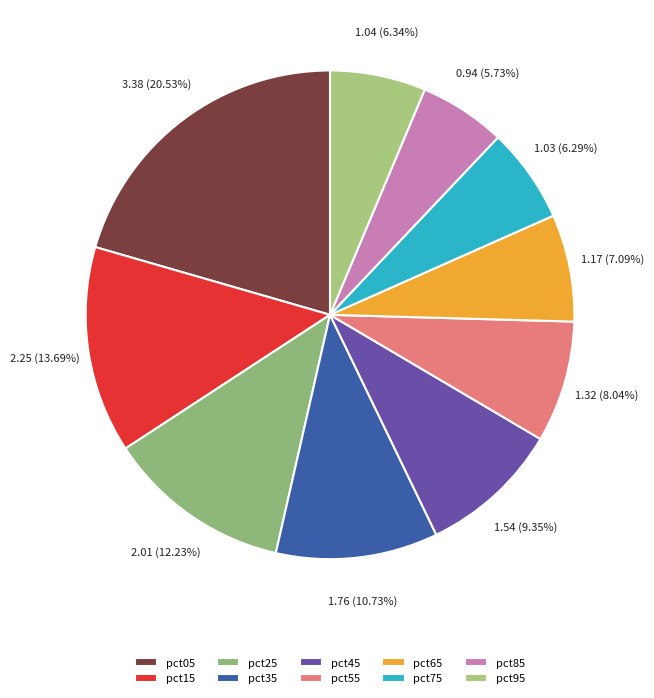

True or false: pct15 accounts for 6% of the total.

False